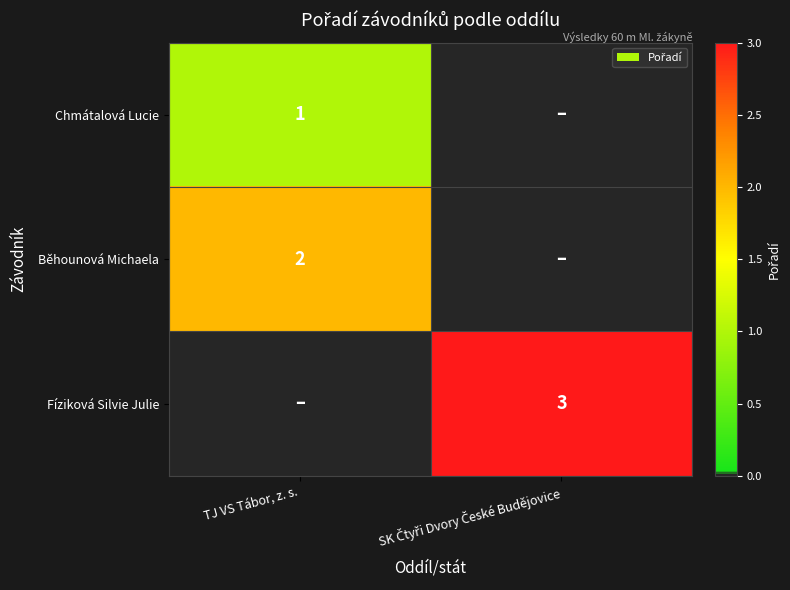

How many categories are shown in the chart?

2